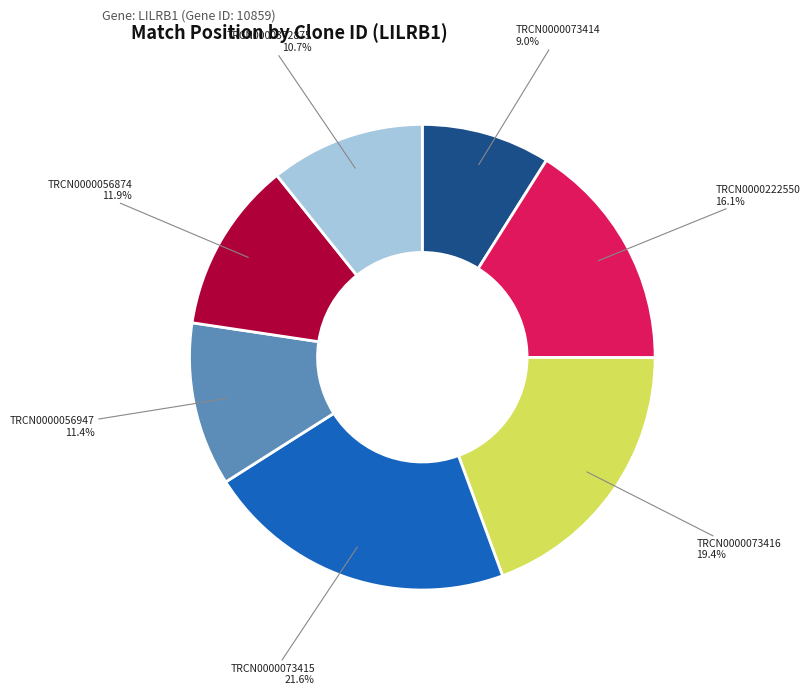

To the nearest percent, what is the combined percentage of TRCN0000073416 and TRCN0000222550?

35%